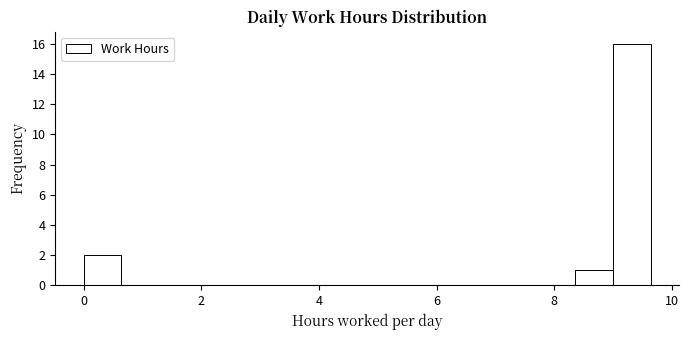

Read against the x-axis, roughly where is the centre of the tallest bar?

9.4